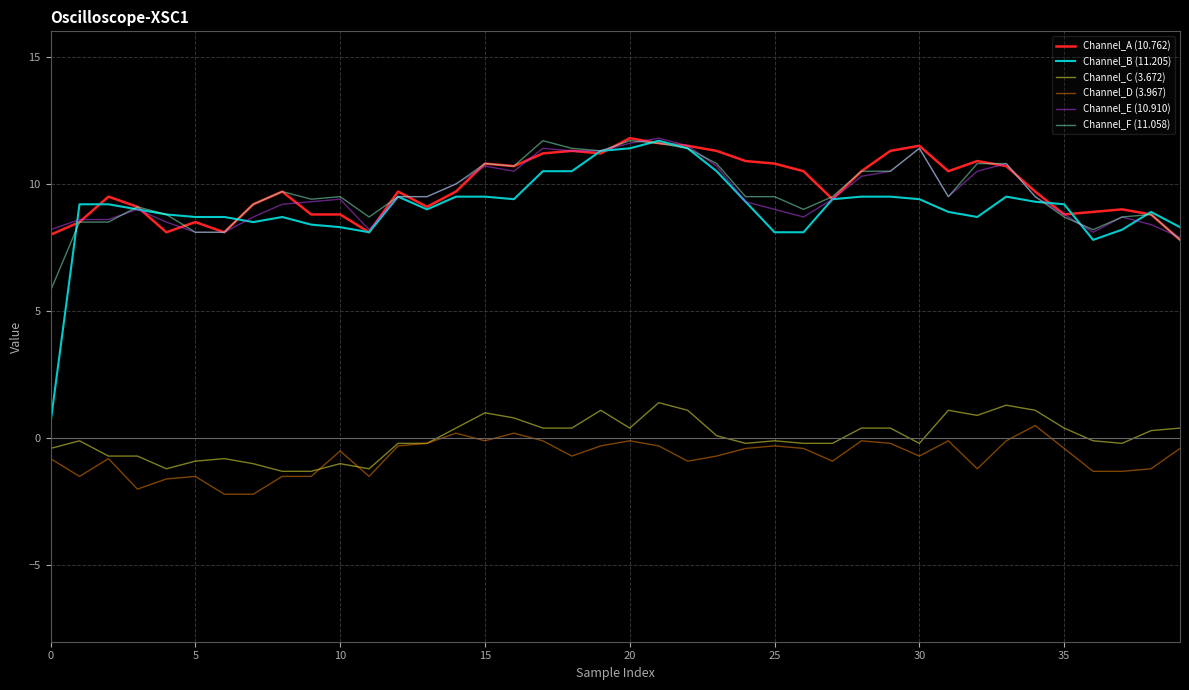

What is the minimum value for Channel_C (3.672)?

-1.3